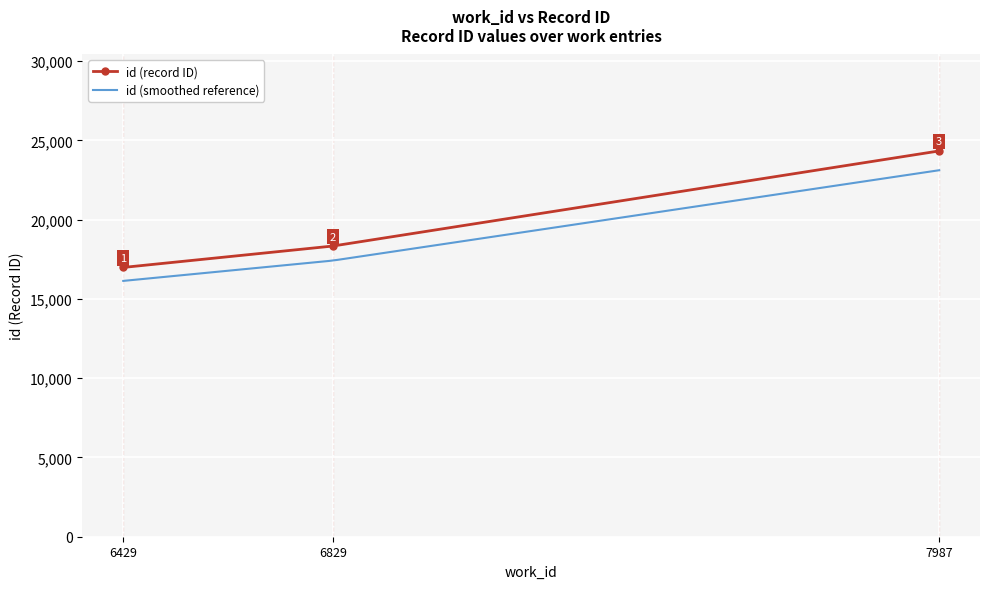

What is the sum of all values?

59645